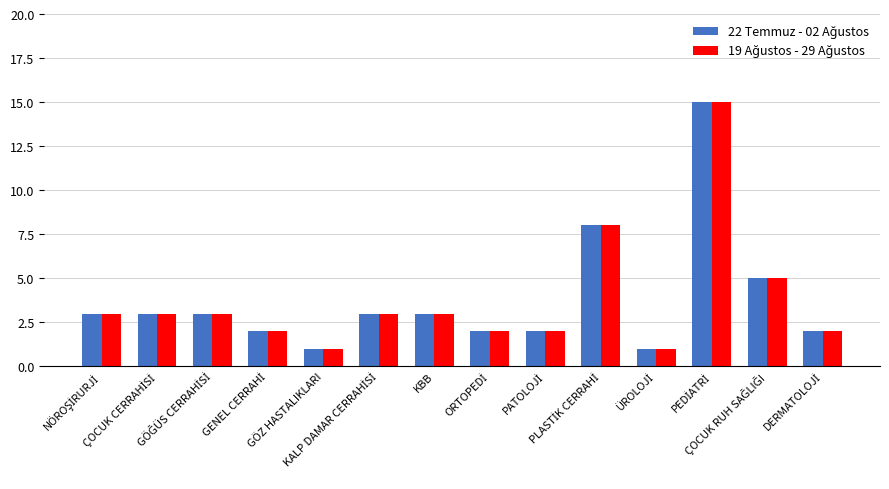

What is the label of the 11th bar from the right?

GENEL CERRAHİ